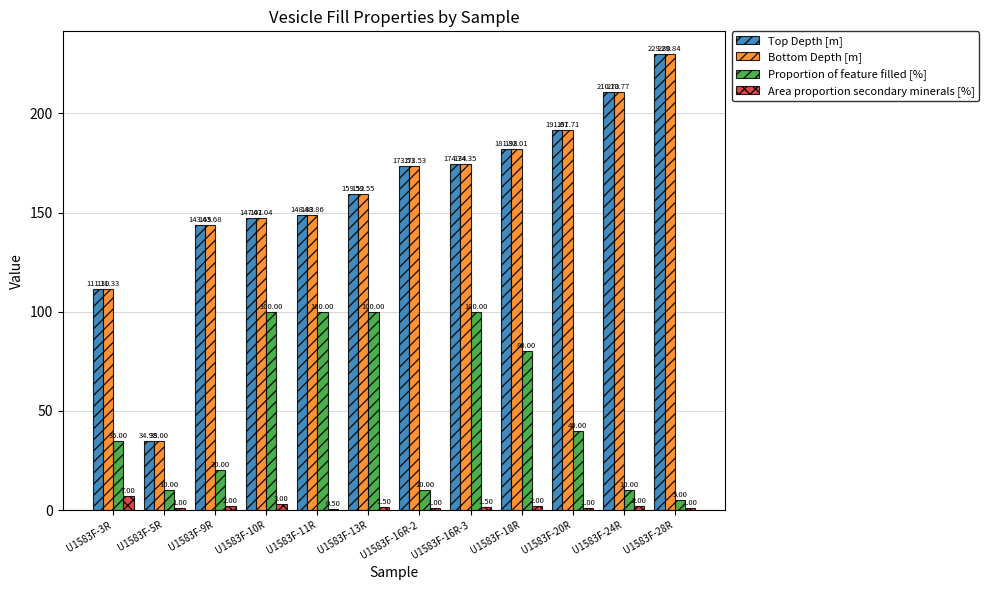

Which series has the largest total across all categories?

Bottom Depth [m]